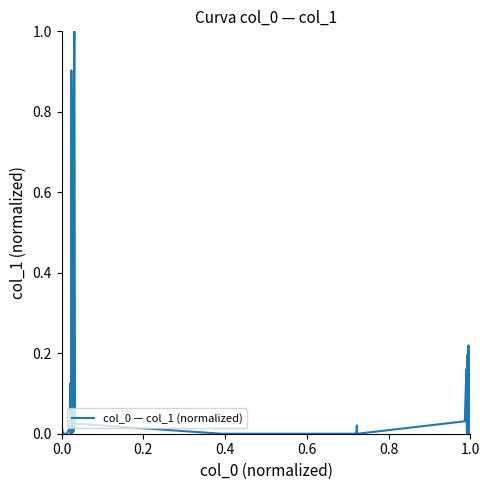

What is the maximum value shown in the chart?

1.0